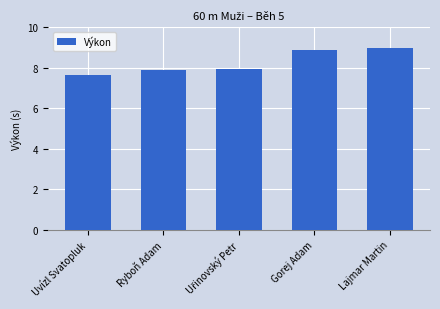

How many data points does each series have?

5